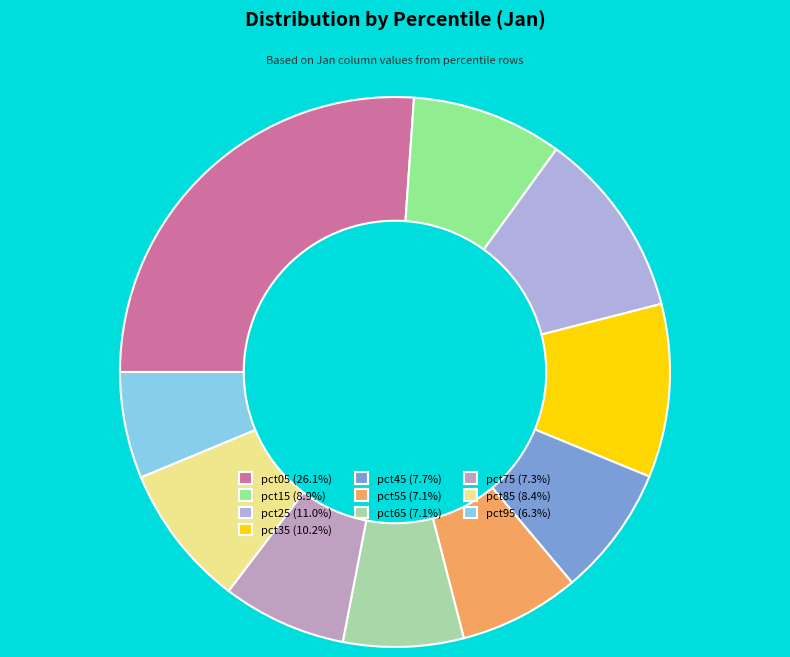

How many segments does this pie chart have?

10